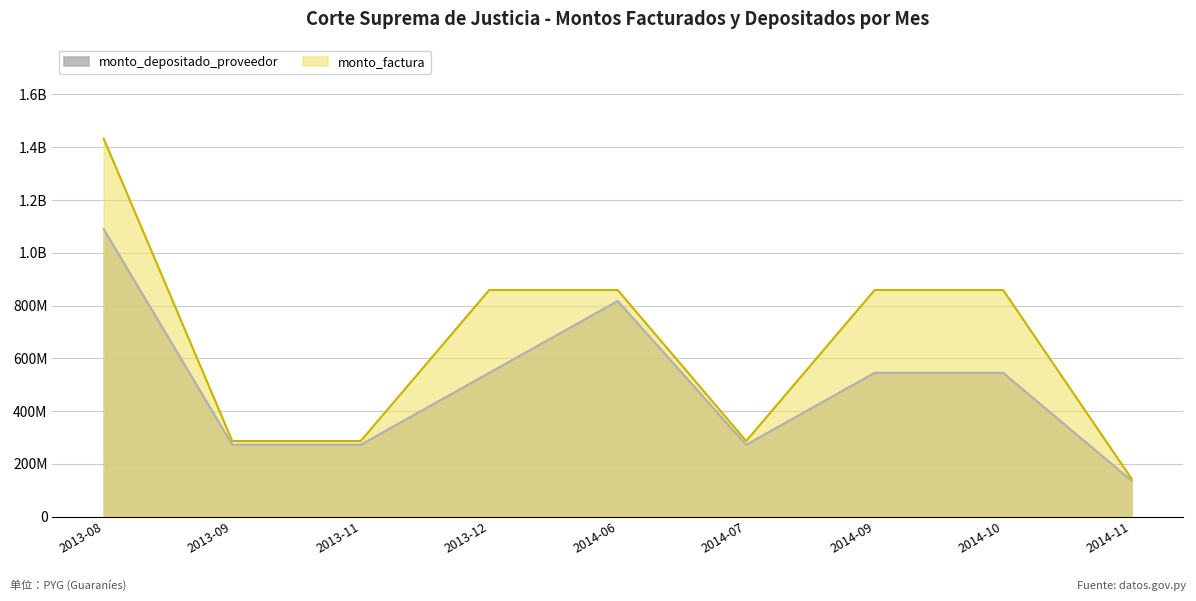

What is the label of the 3rd point from the right?

2014-09